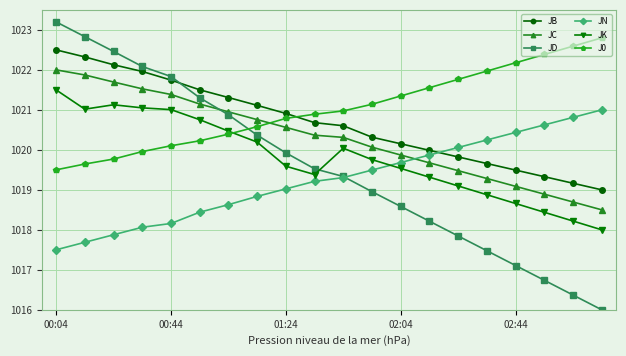

Which series has the largest range (max minus min)?

JD